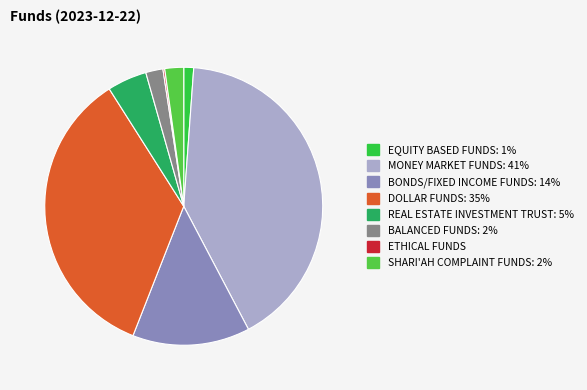

Which slice is the smallest?

ETHICAL FUNDS